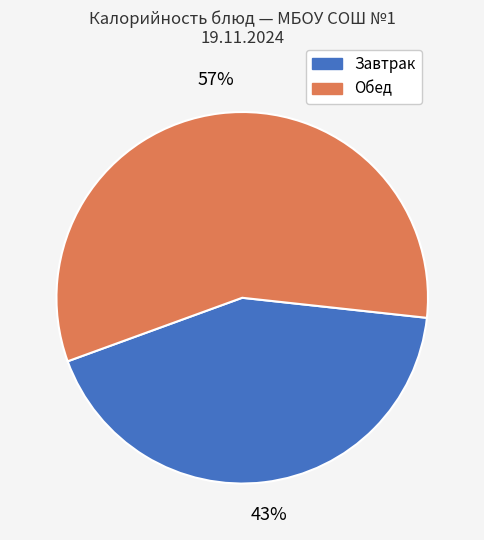

Count the number of slices in the pie.

2